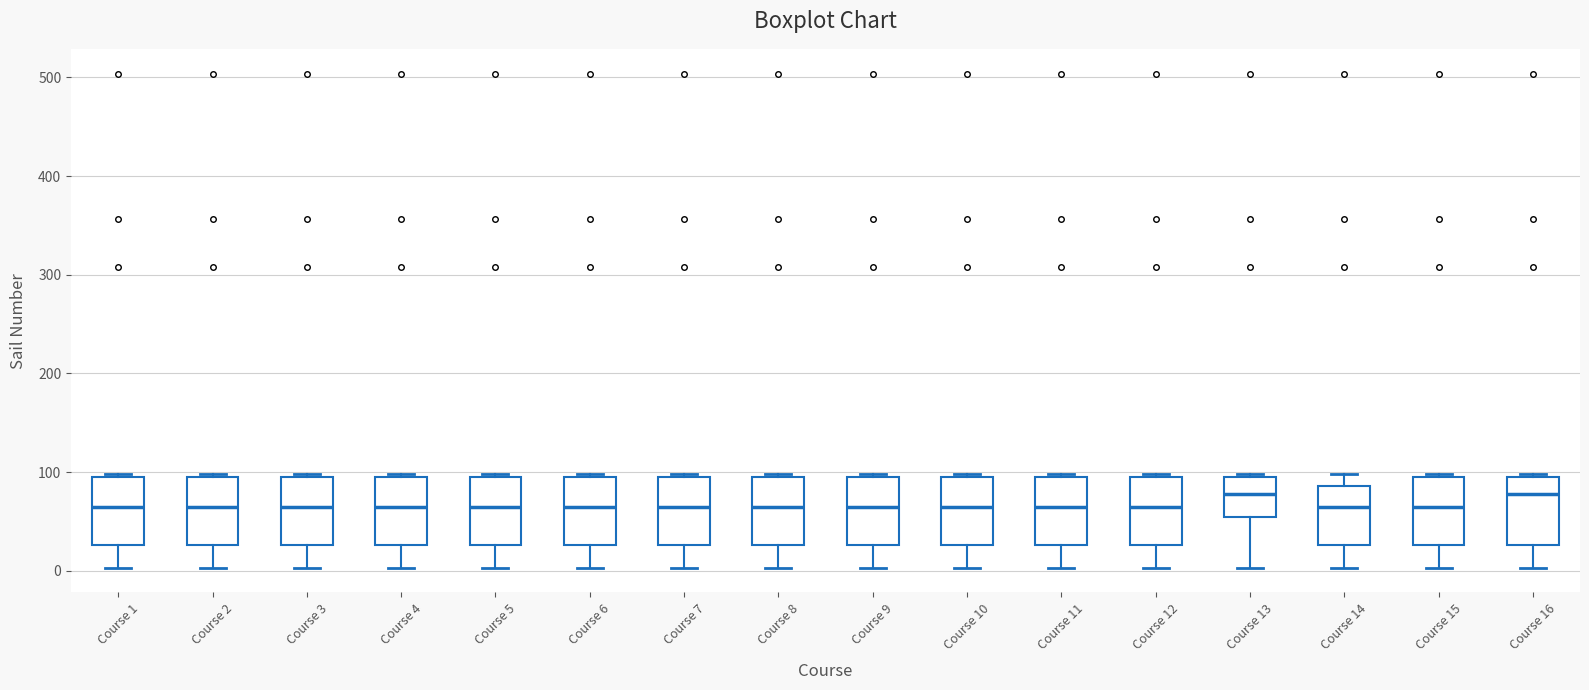

Reading left to right, transcribe this box plot: for each box, give where its median line is, the range the box spans, and where its two whiskers end, as read against the y-axis. The values are not printed on the chart, so give them approximately, as read against the axis.

Course 1: median 70, box 30 to 100, whiskers 0 to 100
Course 2: median 70, box 30 to 100, whiskers 0 to 100
Course 3: median 70, box 30 to 100, whiskers 0 to 100
Course 4: median 70, box 30 to 100, whiskers 0 to 100
Course 5: median 70, box 30 to 100, whiskers 0 to 100
Course 6: median 70, box 30 to 100, whiskers 0 to 100
Course 7: median 70, box 30 to 100, whiskers 0 to 100
Course 8: median 70, box 30 to 100, whiskers 0 to 100
Course 9: median 70, box 30 to 100, whiskers 0 to 100
Course 10: median 70, box 30 to 100, whiskers 0 to 100
Course 11: median 70, box 30 to 100, whiskers 0 to 100
Course 12: median 70, box 30 to 100, whiskers 0 to 100
Course 13: median 80, box 50 to 100, whiskers 0 to 100
Course 14: median 70, box 30 to 90, whiskers 0 to 100
Course 15: median 70, box 30 to 100, whiskers 0 to 100
Course 16: median 80, box 30 to 100, whiskers 0 to 100